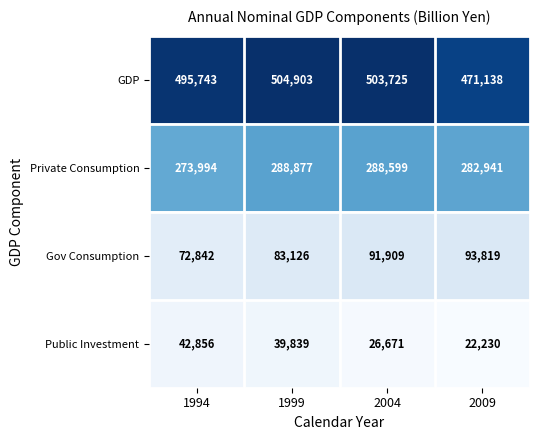

What is the sum of the Gov Consumption values at 2004 and 1994?

164751